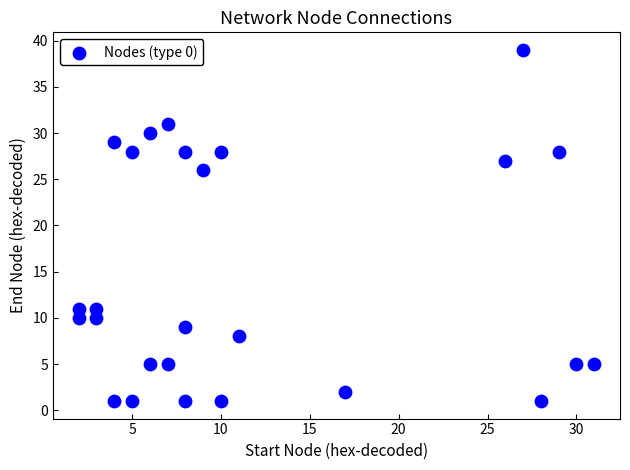

What Y value in the scatter plot is closest to 20?

26